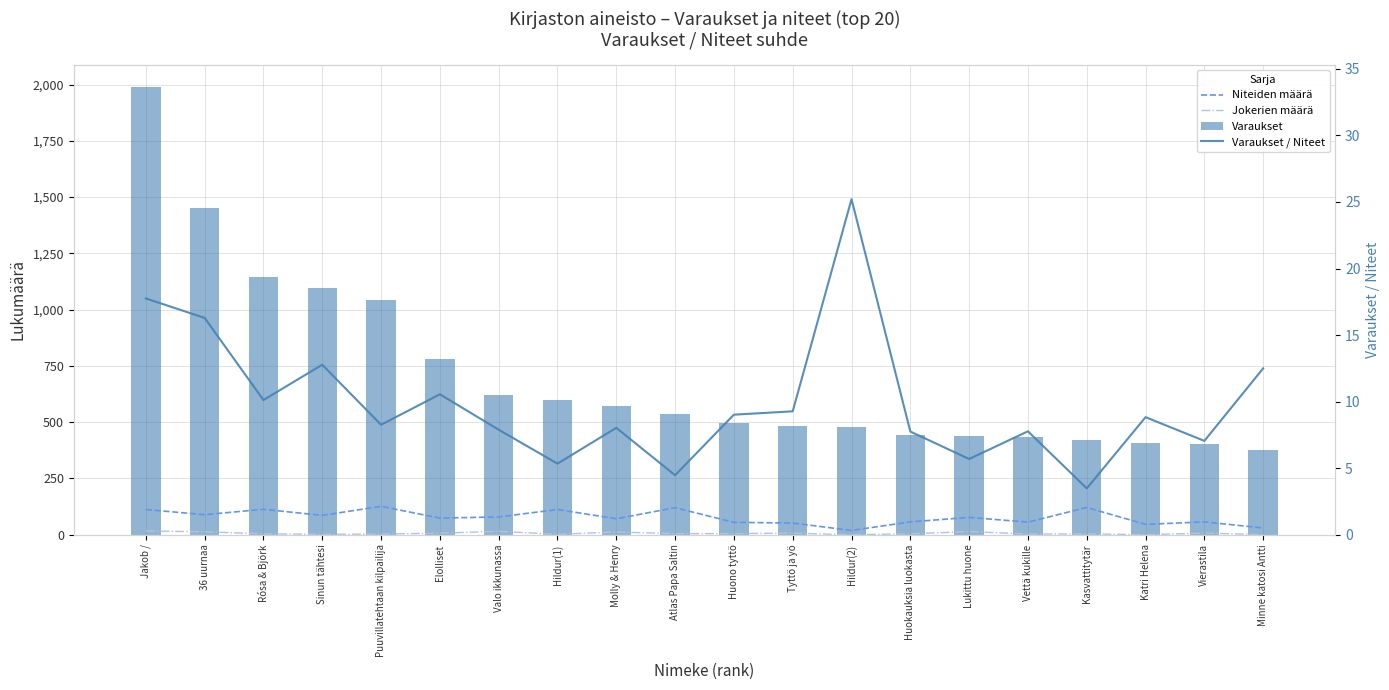

Is the value of Varaukset / Niteet at Huokauksia luokasta greater than the value of Jokerien määrä at Huokauksia luokasta?

Yes